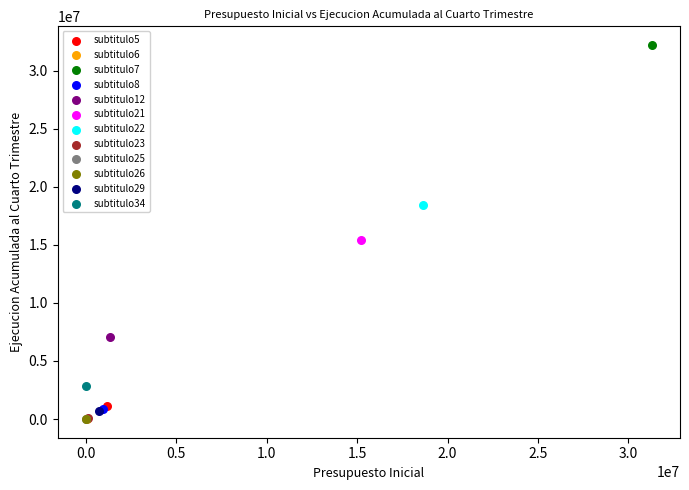

Which series reaches the maximum Y coordinate?

subtitulo7